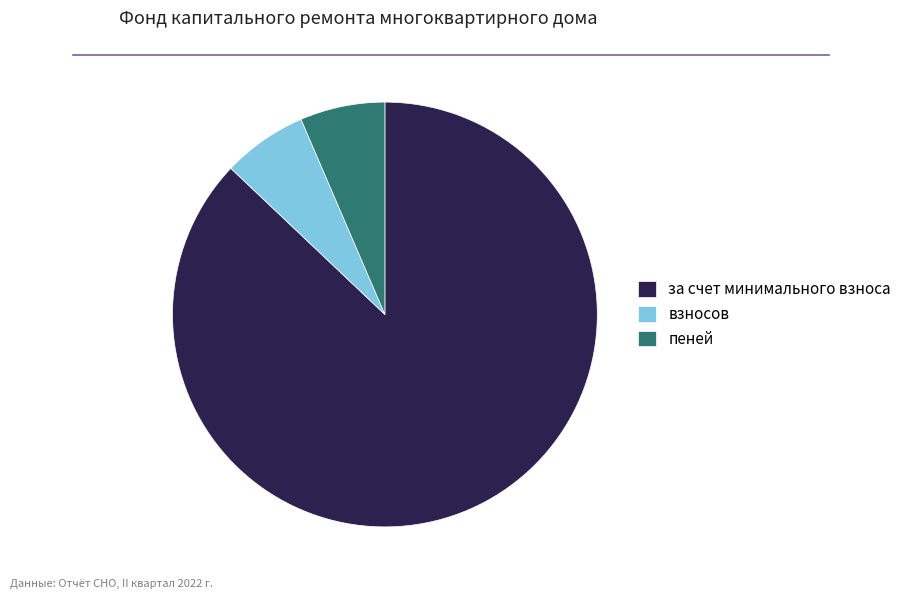

The за счет минимального взноса slice represents 92% of the pie. True or false?

False